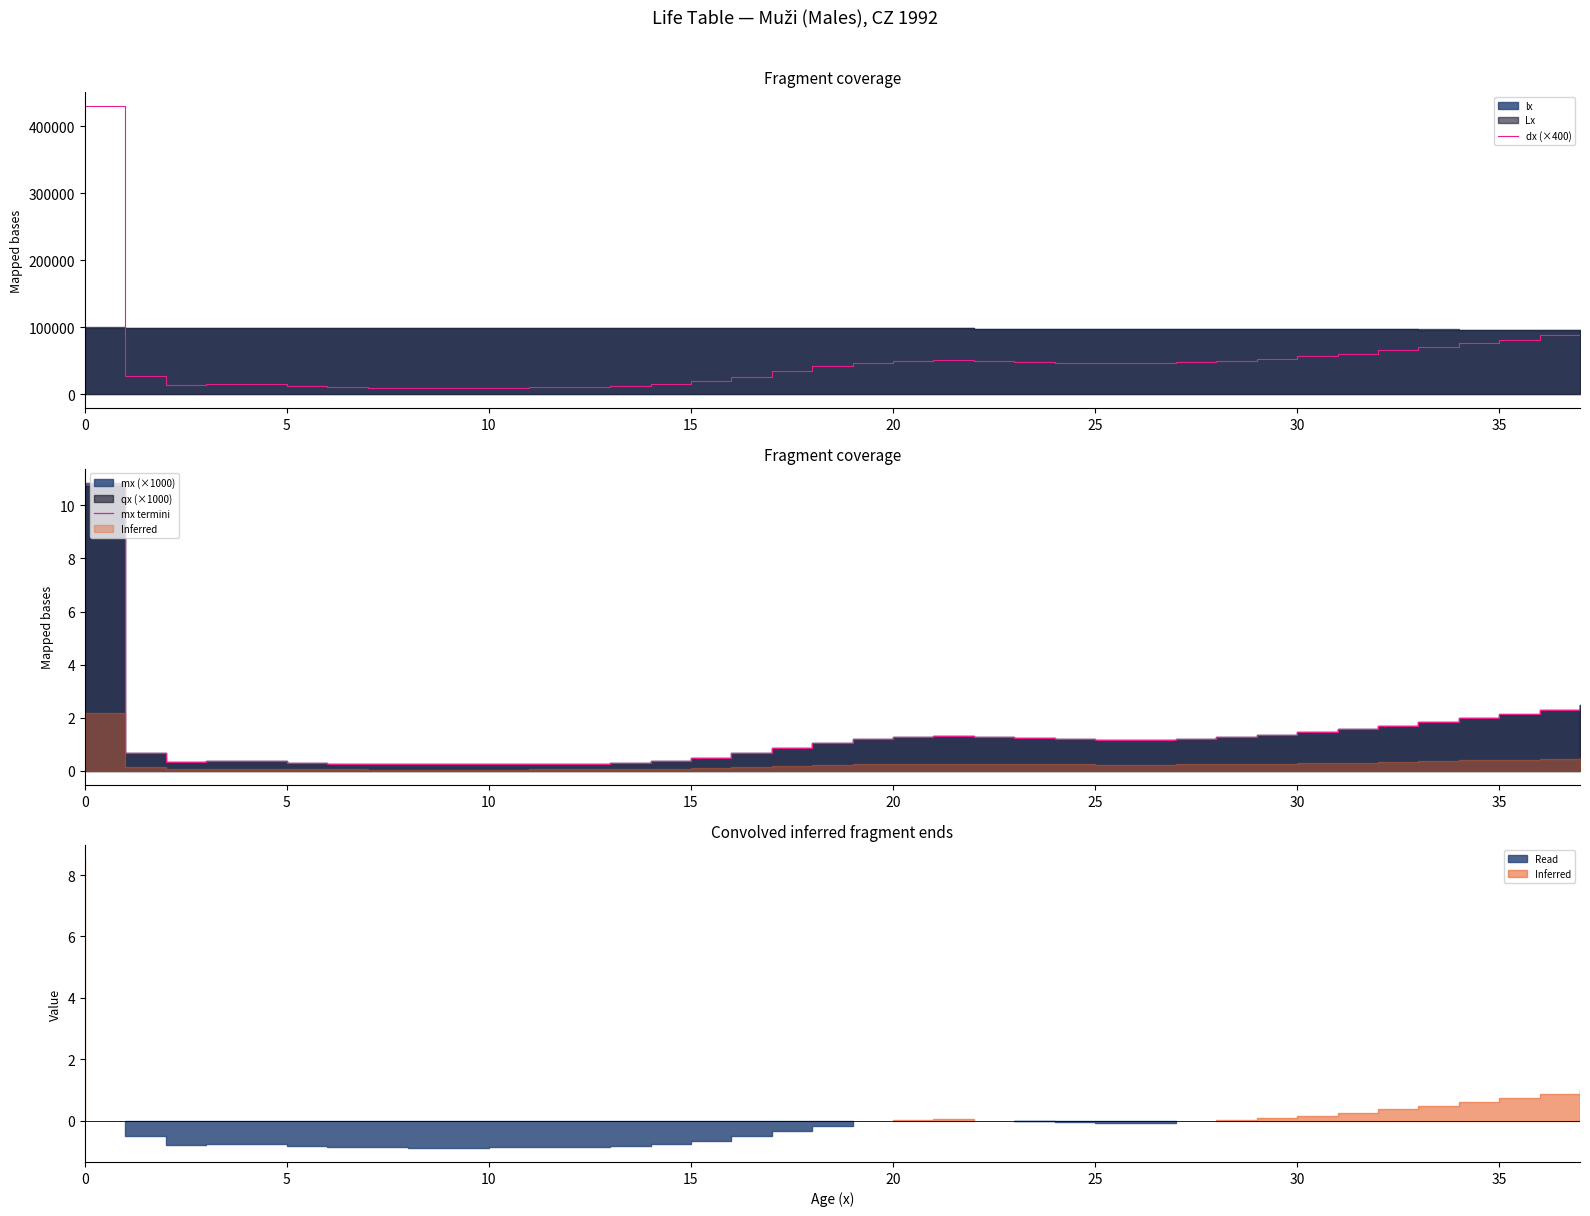

The dx (×400) series shows 32685.1 at 30. True or false?

False